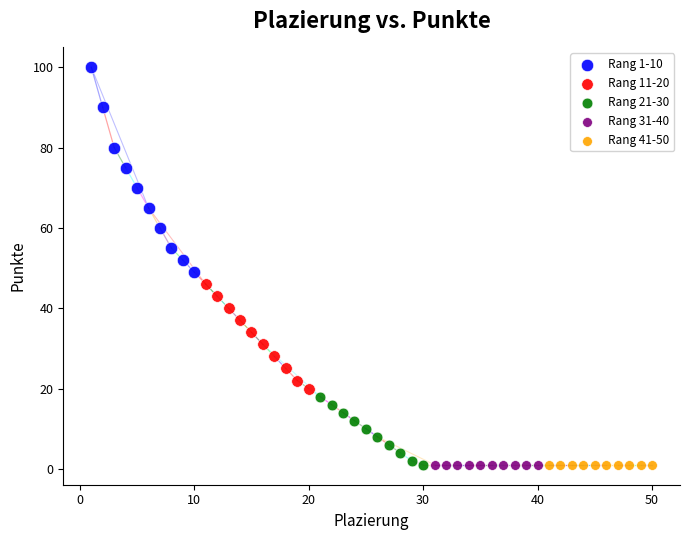

Which series reaches the maximum Y coordinate?

Rang 1-10